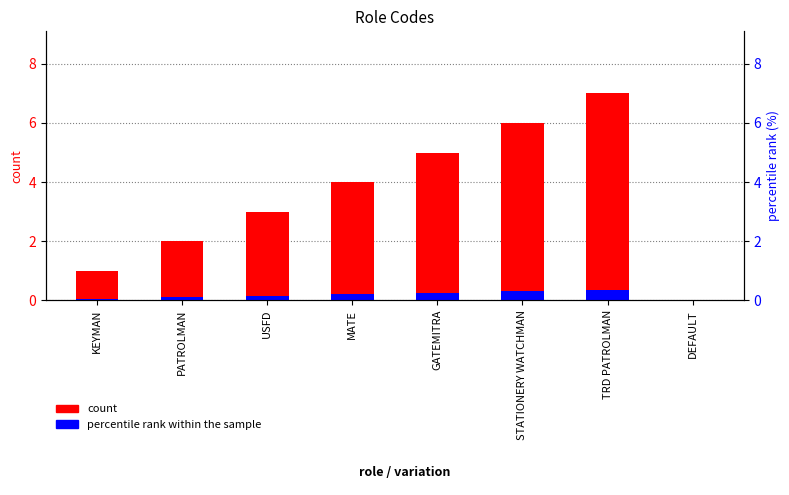

Which has a higher value, DEFAULT or GATEMITRA?

GATEMITRA